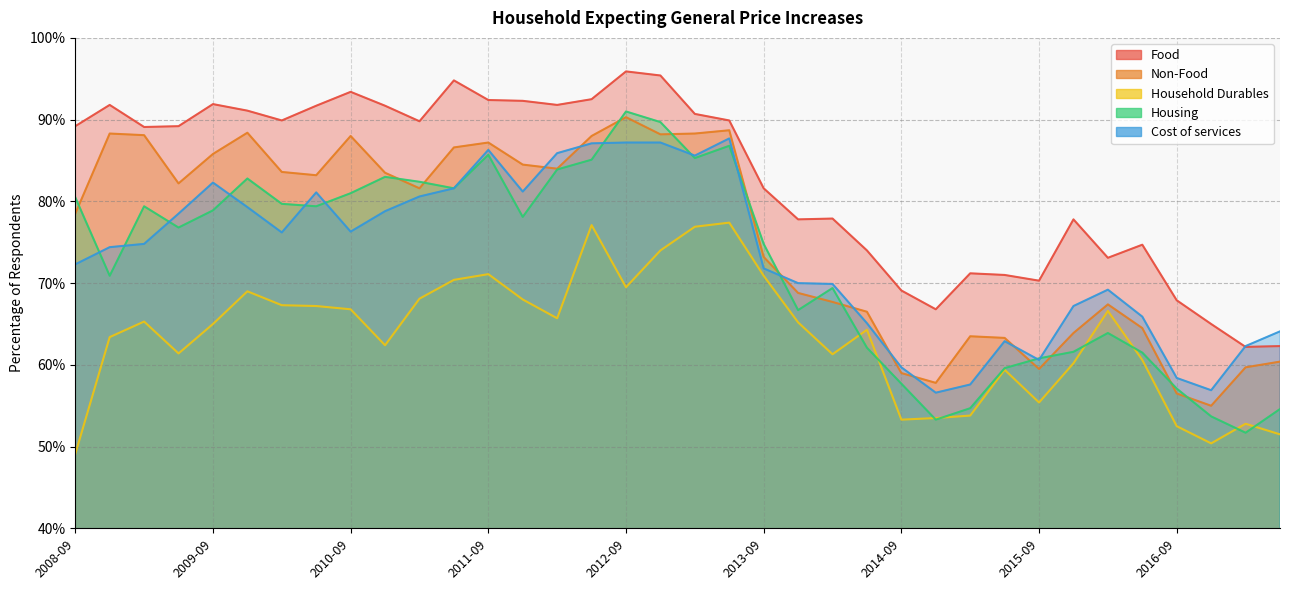

Which category has the highest value across all series?

2012-09